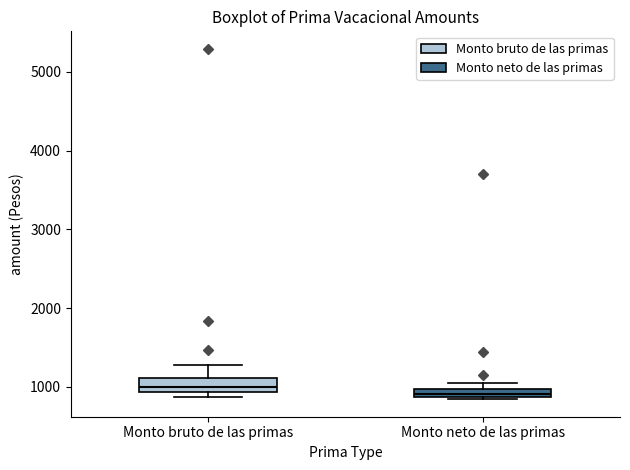

Where is the lower edge of the box for Monto neto de las primas on the y-axis? The values are not printed on the chart, so give them approximately, as read against the axis.

900